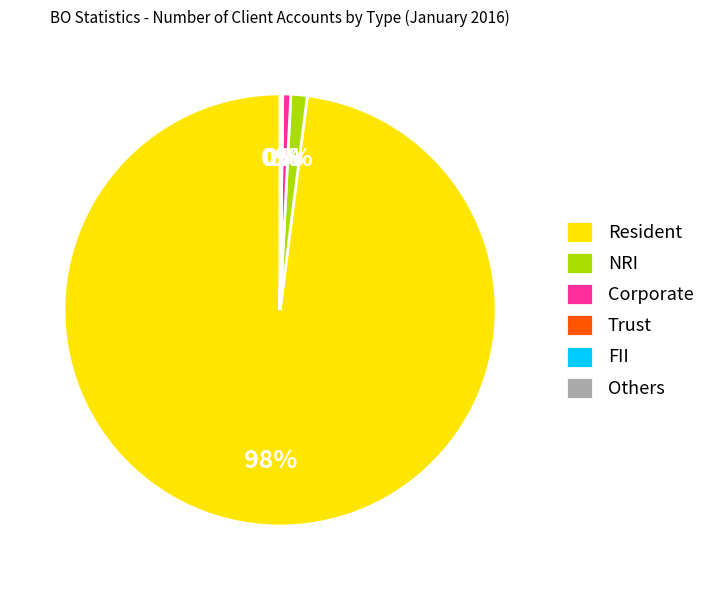

True or false: NRI accounts for 13% of the total.

False